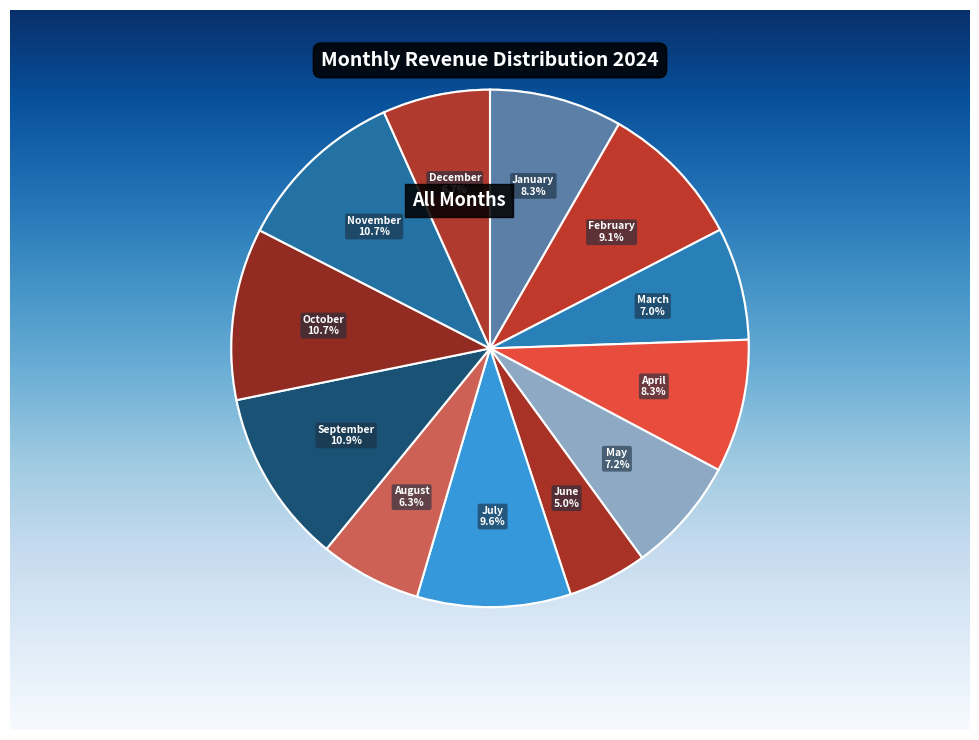

Which has a higher value, January or December?

January